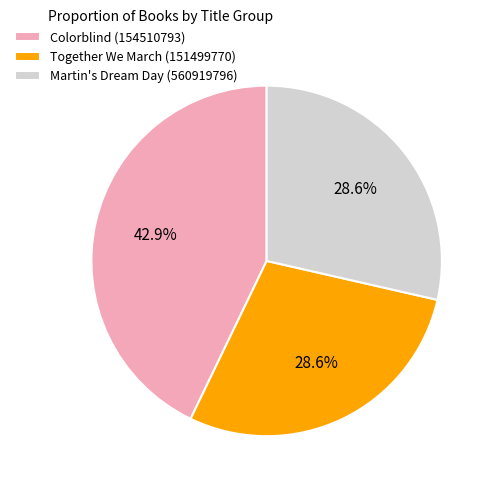

What is the largest slice in the pie chart?

Colorblind (154510793)